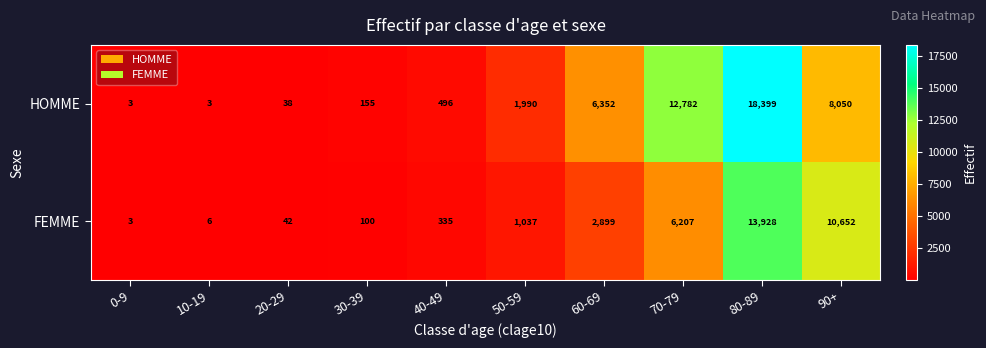

Rank the series by their average value, from highest to lowest.

HOMME, FEMME